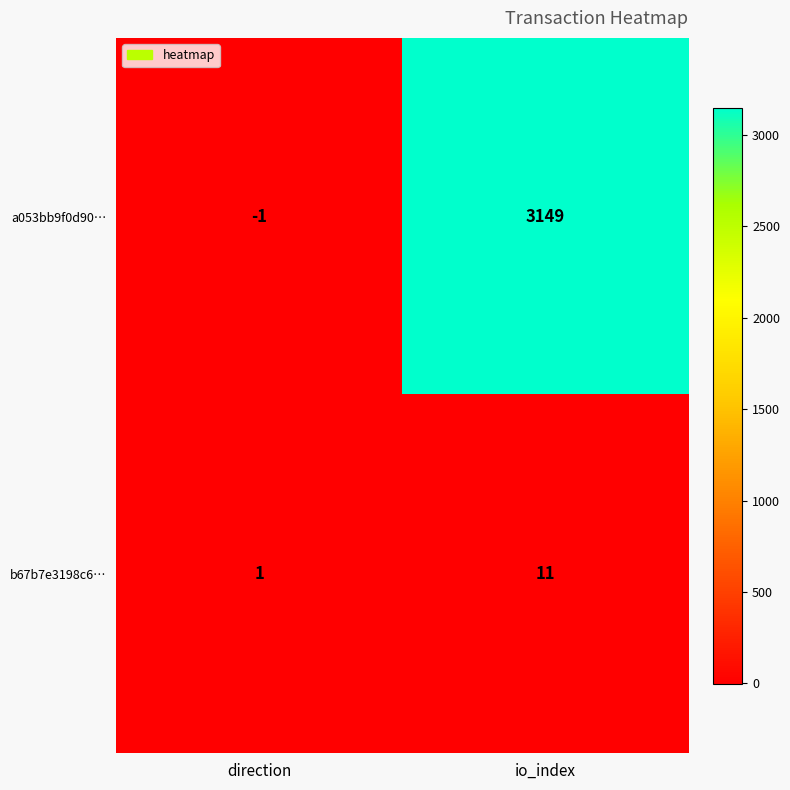

What is the difference between the maximum and minimum values in the b67b7e3198c6… series?

10